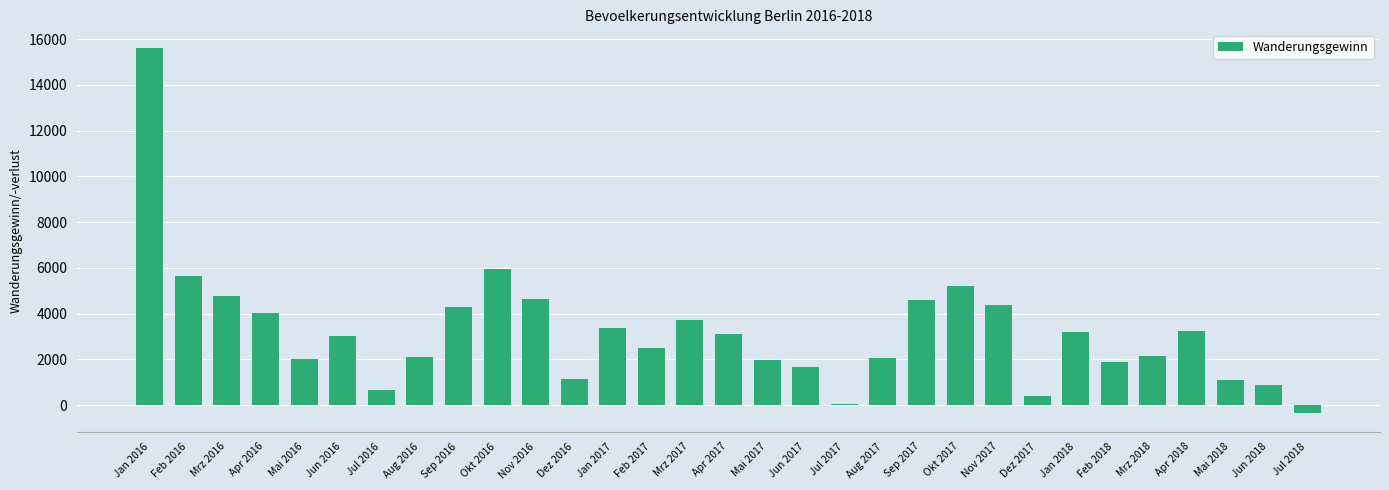

What is the difference between the values at Mrz 2016 and Apr 2018?

1516